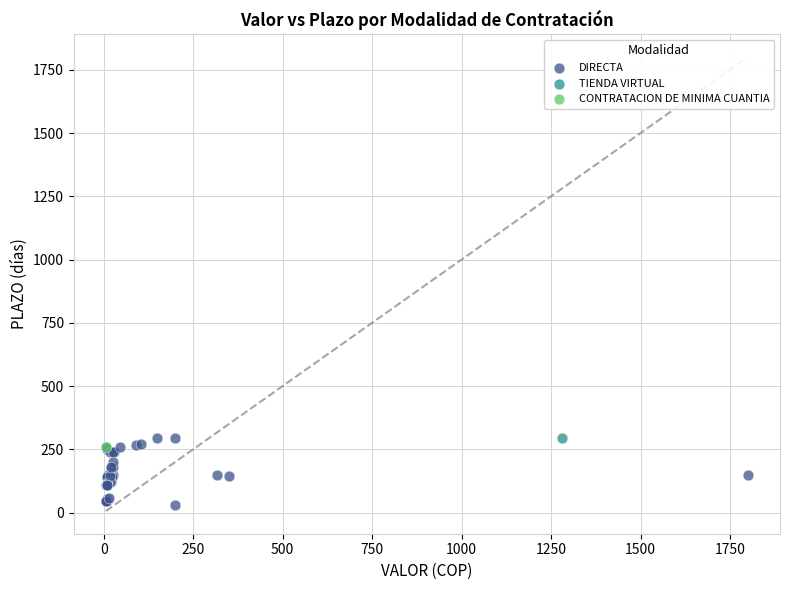

What are all the series names shown in the legend?

DIRECTA, TIENDA VIRTUAL, CONTRATACION DE MINIMA CUANTIA